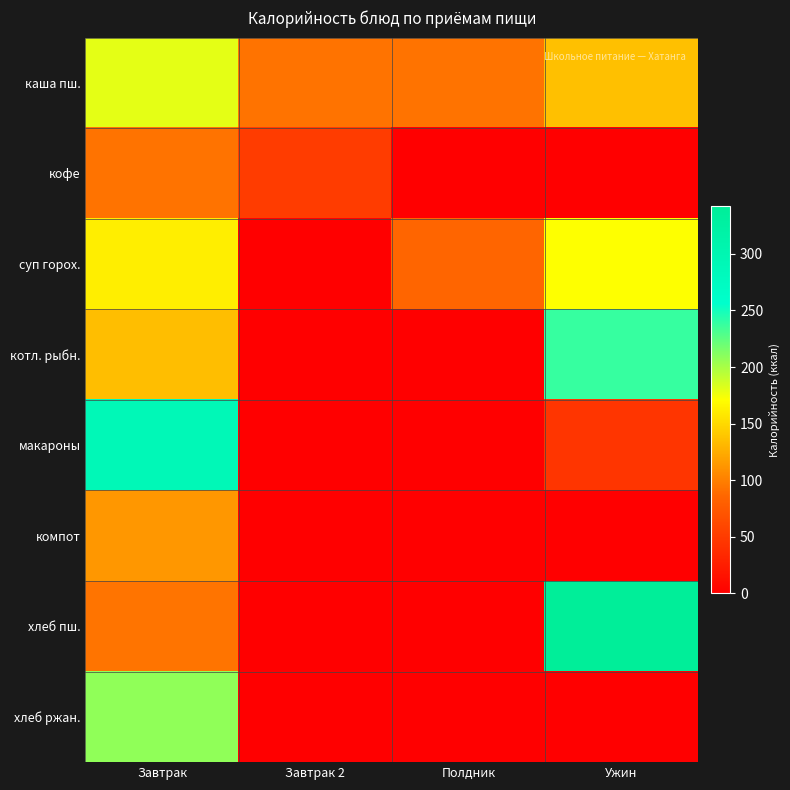

Reading right to left, extract all data points from this chart.

каша пш.: Ужин=136	Полдник=93	Завтрак 2=93	Завтрак=180
кофе: Ужин=0	Полдник=0	Завтрак 2=51	Завтрак=93
суп горох.: Ужин=171	Полдник=85	Завтрак 2=0	Завтрак=162
котл. рыбн.: Ужин=238	Полдник=0	Завтрак 2=0	Завтрак=135
макароны: Ужин=45	Полдник=0	Завтрак 2=0	Завтрак=291
компот: Ужин=0	Полдник=0	Завтрак 2=0	Завтрак=113
хлеб пш.: Ужин=342	Полдник=0	Завтрак 2=0	Завтрак=94
хлеб ржан.: Ужин=0	Полдник=0	Завтрак 2=0	Завтрак=208